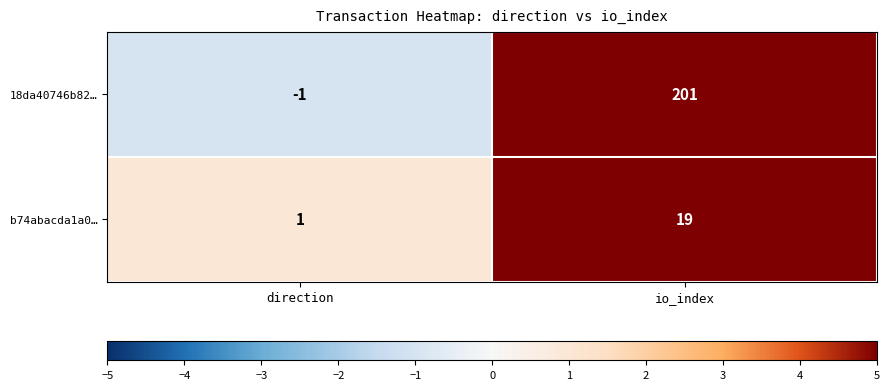

Which series has the largest range (max minus min)?

18da40746b82…